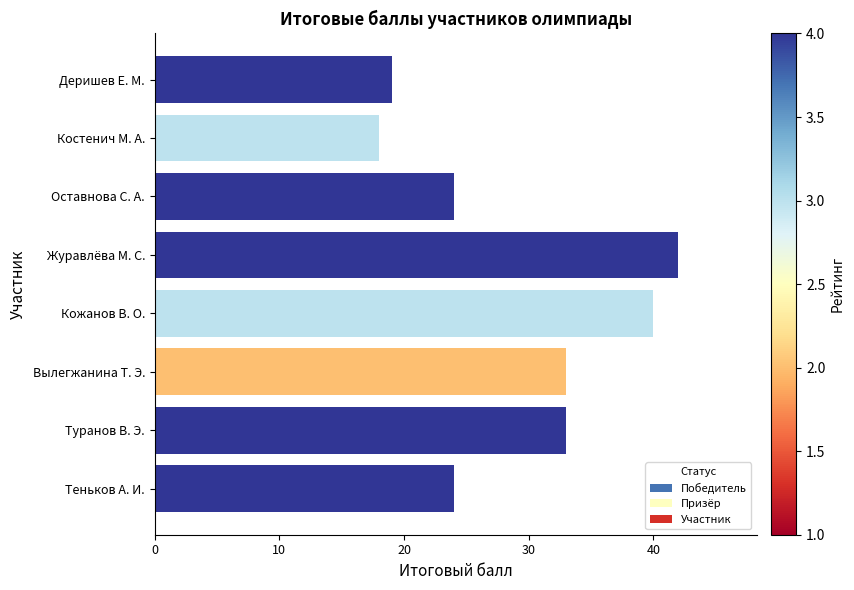

What is the value of the 4th bar from the top?

42